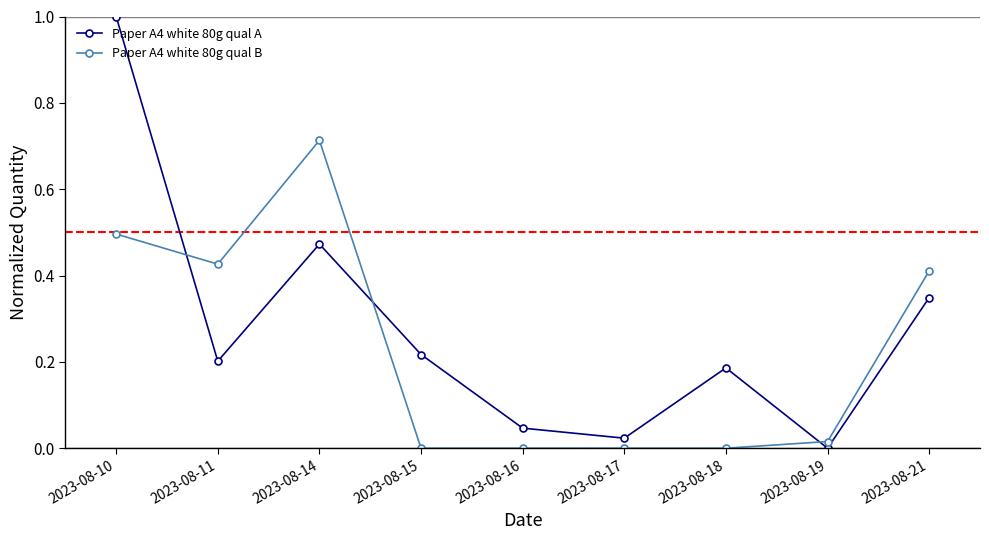

At which category does Paper A4 white 80g qual A reach its first local peak?

2023-08-14